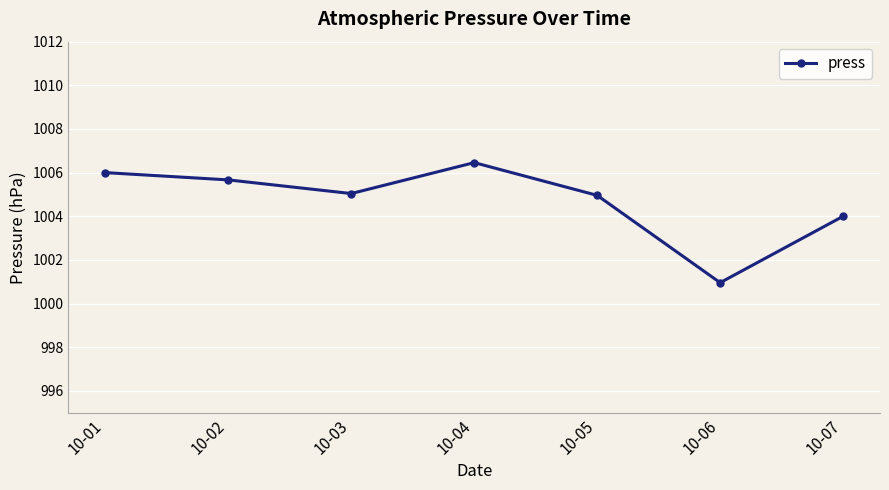

The value at 10-06 is 1001.0. True or false?

True